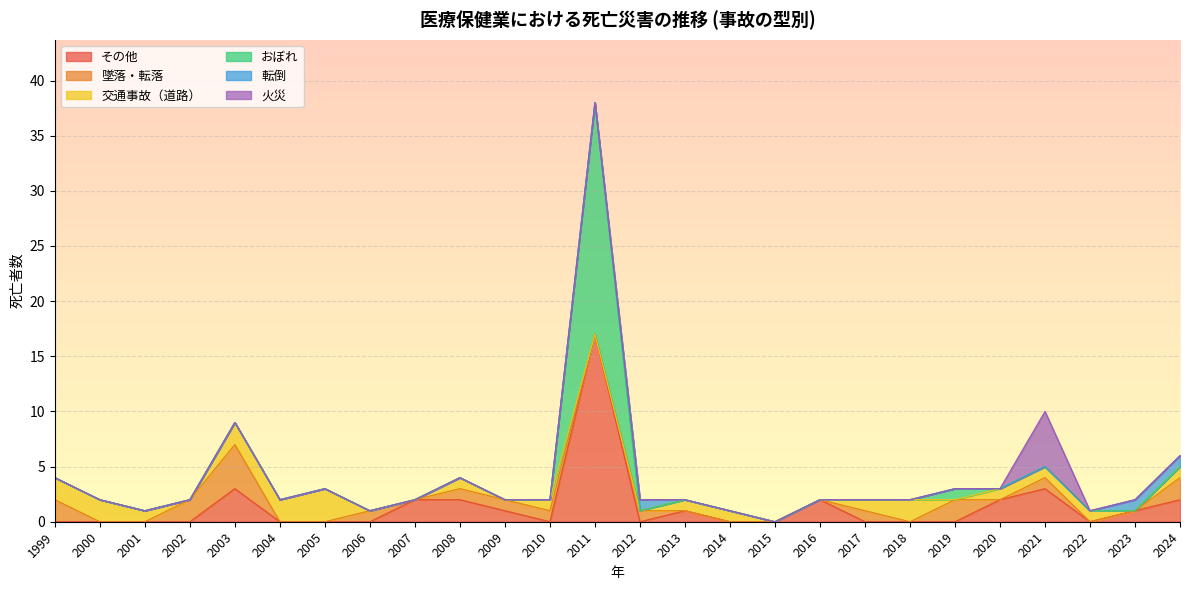

Reading right to left, transcribe all the data shown in this chart.

その他: 2024=2	2023=1	2022=0	2021=3	2020=2	2019=0	2018=0	2017=0	2016=2	2015=0	2014=0	2013=1	2012=0	2011=17	2010=0	2009=1	2008=2	2007=2	2006=0	2005=0	2004=0	2003=3	2002=0	2001=0	2000=0	1999=0
墜落・転落: 2024=2	2023=0	2022=0	2021=1	2020=0	2019=2	2018=0	2017=1	2016=0	2015=0	2014=0	2013=0	2012=1	2011=0	2010=1	2009=1	2008=1	2007=0	2006=1	2005=0	2004=0	2003=4	2002=2	2001=0	2000=0	1999=2
交通事故（道路）: 2024=1	2023=0	2022=1	2021=1	2020=1	2019=0	2018=2	2017=1	2016=0	2015=0	2014=1	2013=1	2012=0	2011=0	2010=1	2009=0	2008=1	2007=0	2006=0	2005=3	2004=2	2003=2	2002=0	2001=1	2000=2	1999=2
おぼれ: 2024=0	2023=0	2022=0	2021=0	2020=0	2019=1	2018=0	2017=0	2016=0	2015=0	2014=0	2013=0	2012=0	2011=21	2010=0	2009=0	2008=0	2007=0	2006=0	2005=0	2004=0	2003=0	2002=0	2001=0	2000=0	1999=0
転倒: 2024=1	2023=1	2022=0	2021=0	2020=0	2019=0	2018=0	2017=0	2016=0	2015=0	2014=0	2013=0	2012=1	2011=0	2010=0	2009=0	2008=0	2007=0	2006=0	2005=0	2004=0	2003=0	2002=0	2001=0	2000=0	1999=0
火災: 2024=0	2023=0	2022=0	2021=5	2020=0	2019=0	2018=0	2017=0	2016=0	2015=0	2014=0	2013=0	2012=0	2011=0	2010=0	2009=0	2008=0	2007=0	2006=0	2005=0	2004=0	2003=0	2002=0	2001=0	2000=0	1999=0